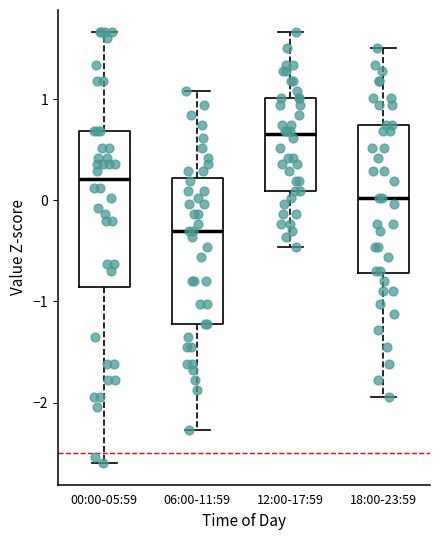

Reading left to right, transcribe this box plot: for each box, give where its median line is, the range the box spans, and where its two whiskers end, as read against the y-axis. The values are not printed on the chart, so give them approximately, as read against the axis.

00:00-05:59: median 0.2, box -0.9 to 0.7, whiskers -2.6 to 1.7
06:00-11:59: median -0.3, box -1.2 to 0.2, whiskers -2.3 to 1.1
12:00-17:59: median 0.7, box 0.1 to 1.0, whiskers -0.5 to 1.7
18:00-23:59: median 0.0, box -0.7 to 0.7, whiskers -1.9 to 1.5